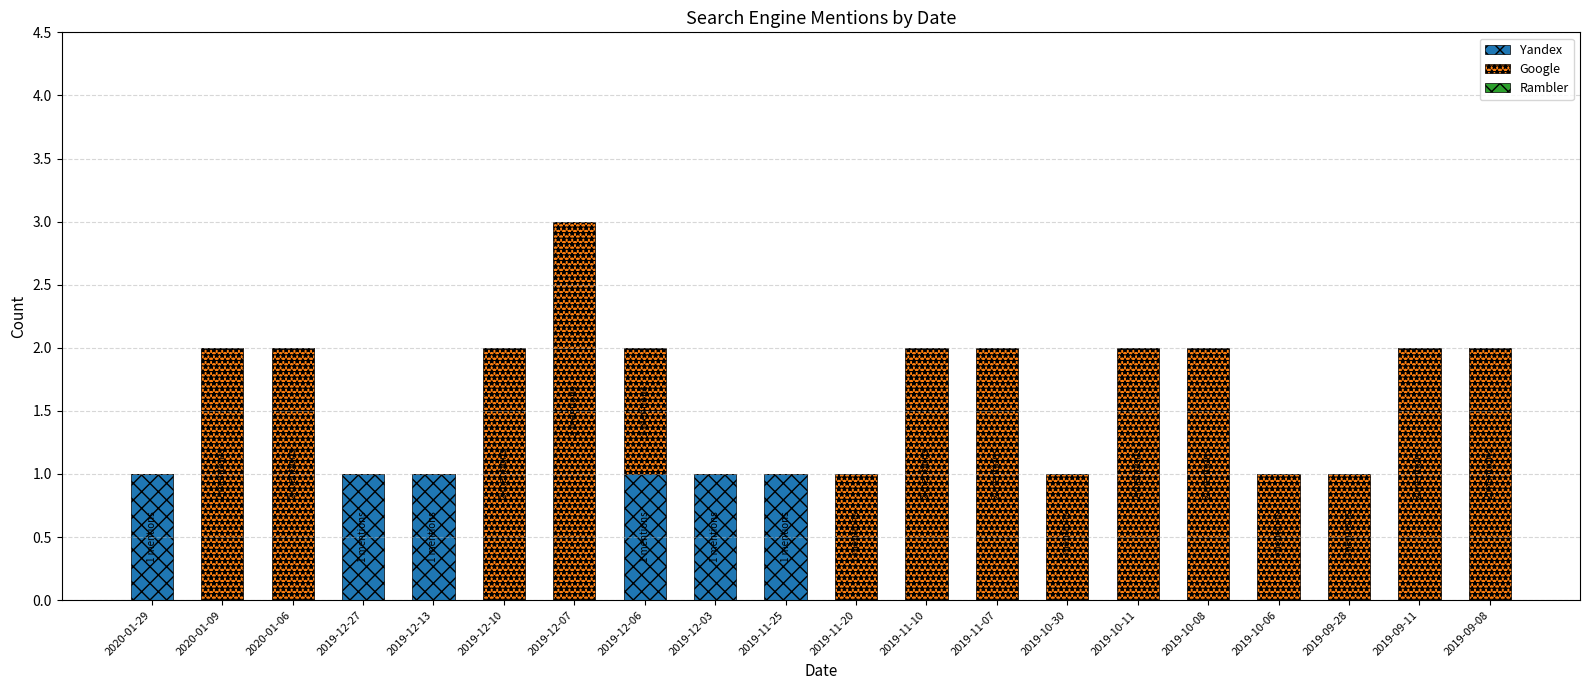

Is it true that Yandex equals 0 at 2019-12-03?

False